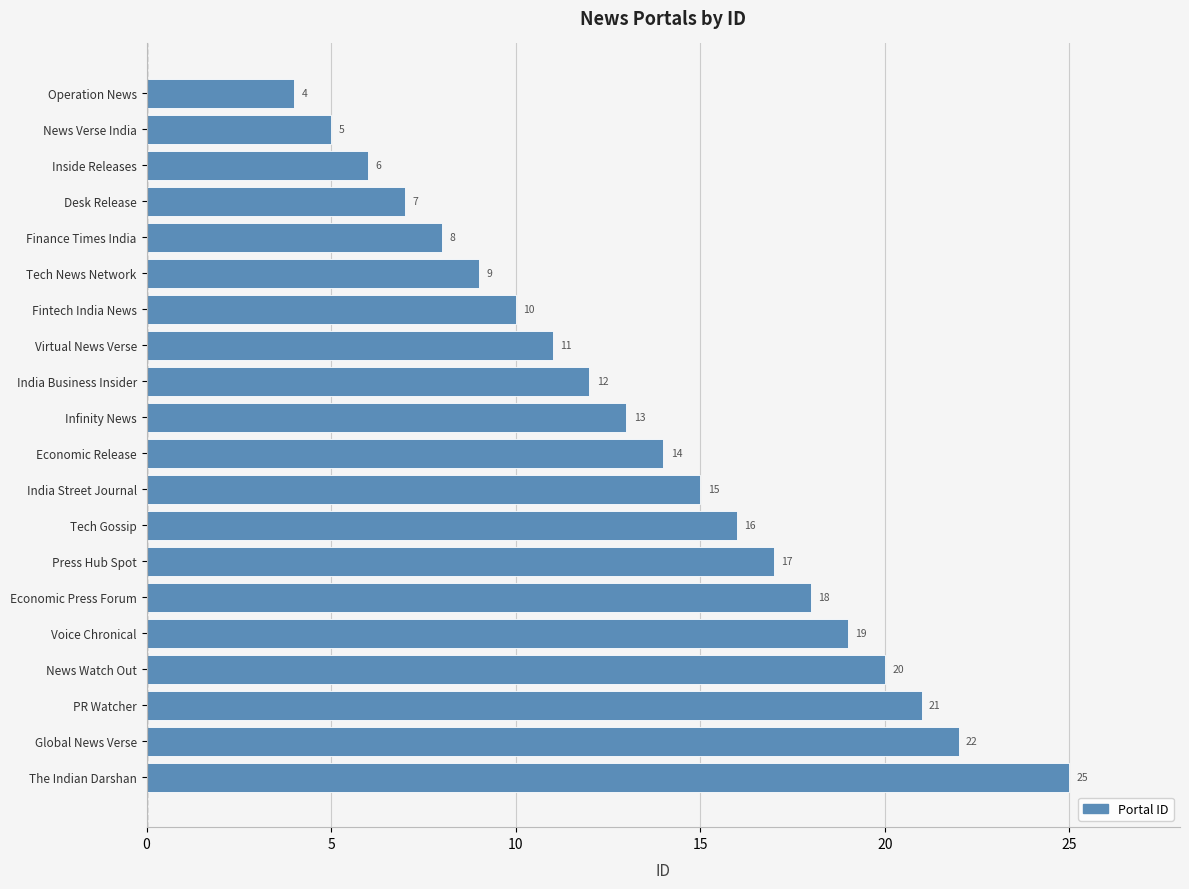

The chart shows a value of 10 at Desk Release. True or false?

False